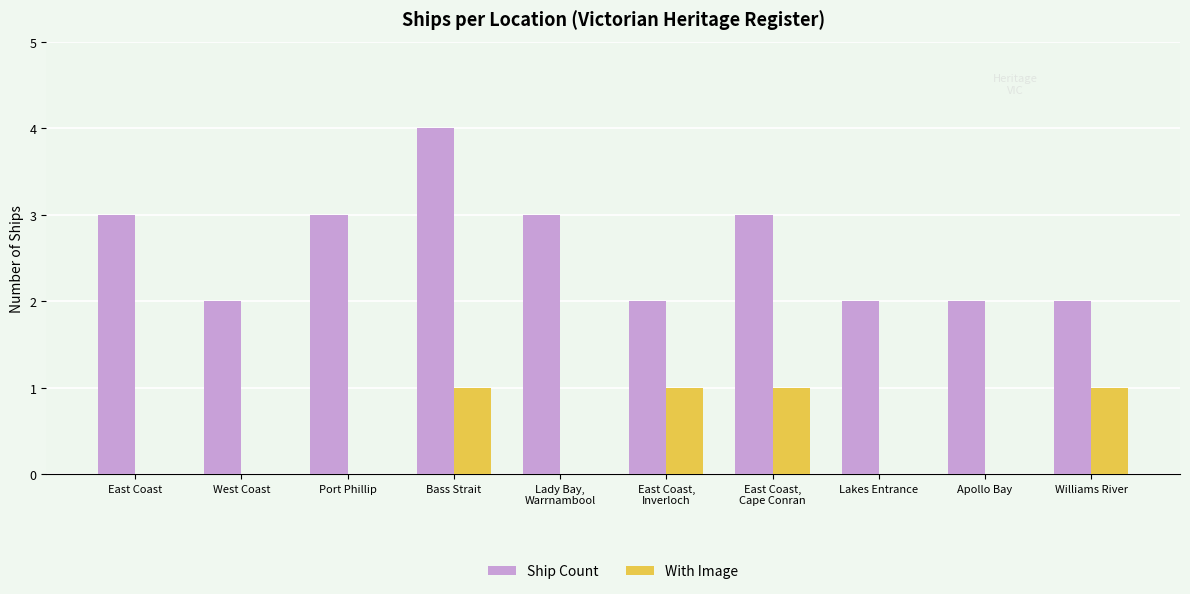

Count the number of data series in this chart.

2